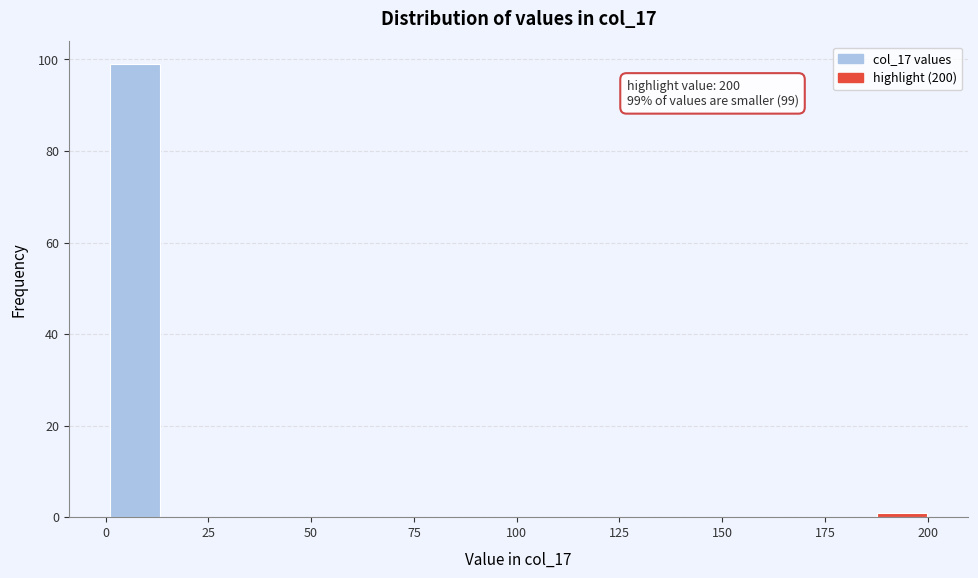

Read against the x-axis, roughly where is the centre of the tallest bar?

5